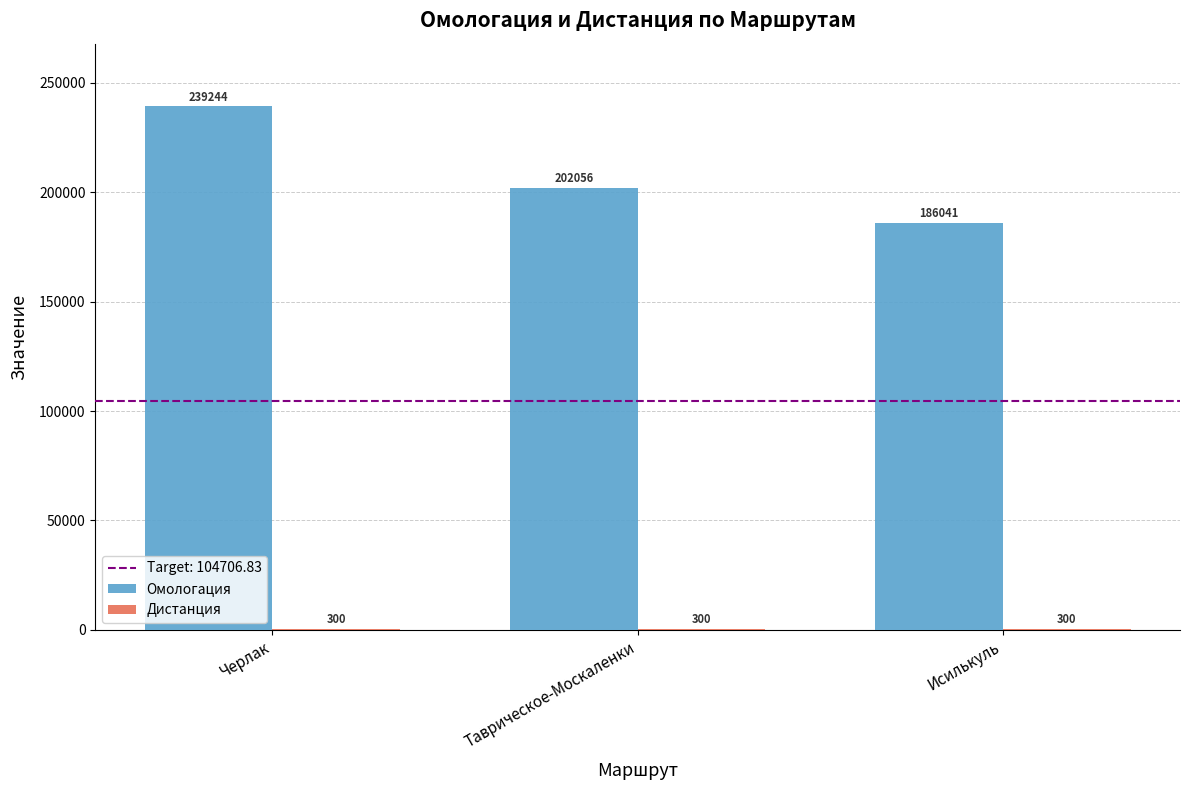

Does the chart contain stacked bars?

No